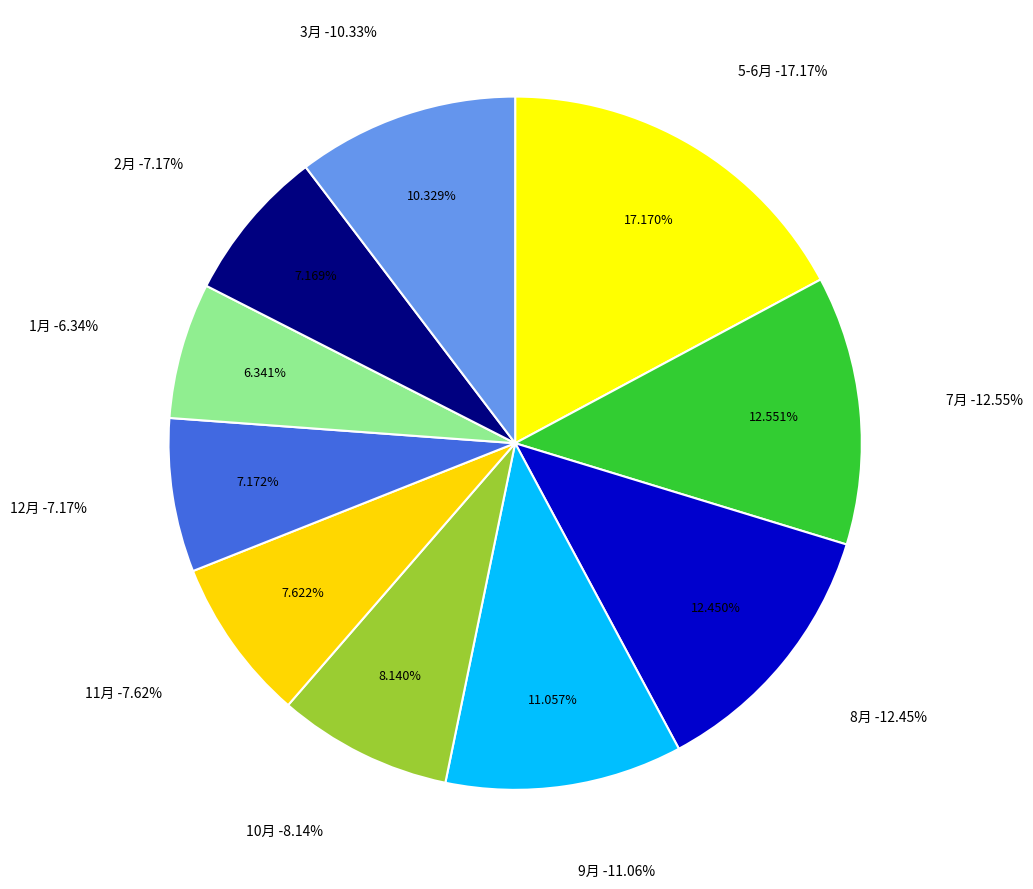

To the nearest percent, what is the difference between the 9月 and 5-6月 slice percentages?

6%